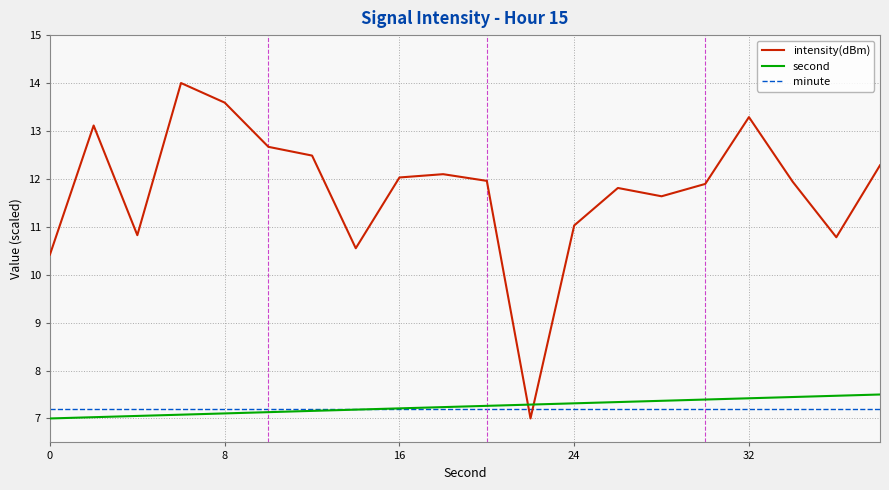

Rank the series by their maximum value, from lowest to highest.

minute, second, intensity(dBm)